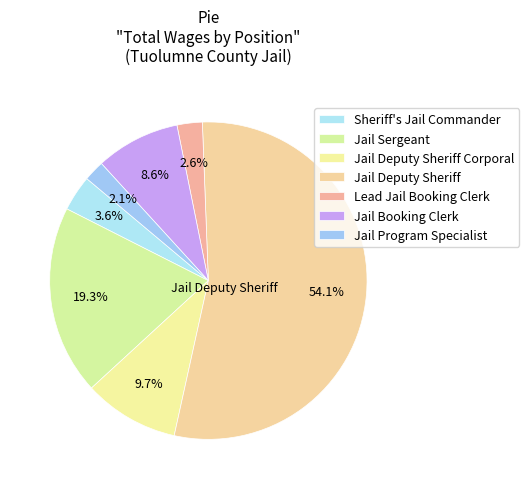

Rank the categories by value from lowest to highest.

Jail Program Specialist, Lead Jail Booking Clerk, Sheriff's Jail Commander, Jail Booking Clerk, Jail Deputy Sheriff Corporal, Jail Sergeant, Jail Deputy Sheriff